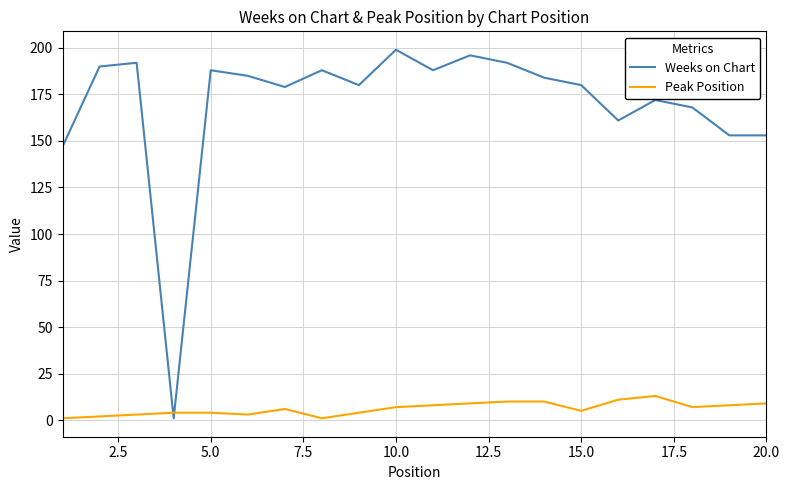

Does the chart have visible grid lines?

Yes